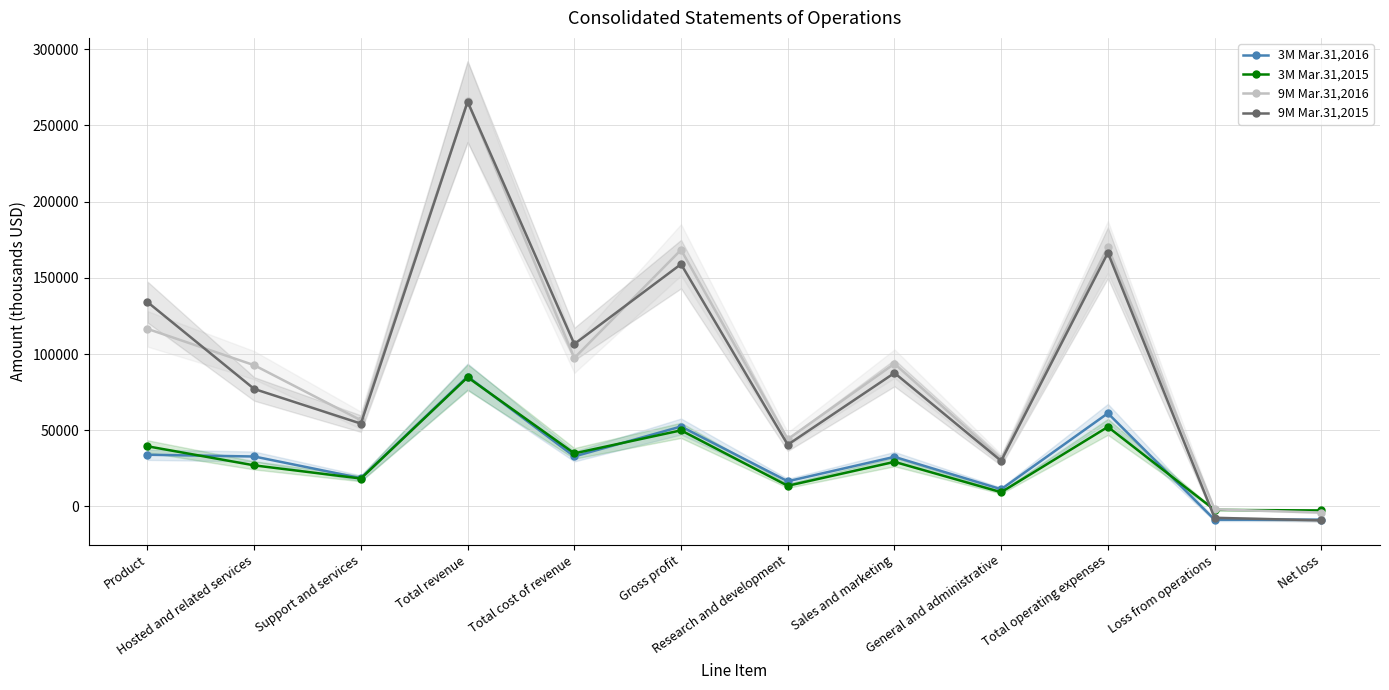

Does the chart have visible grid lines?

Yes